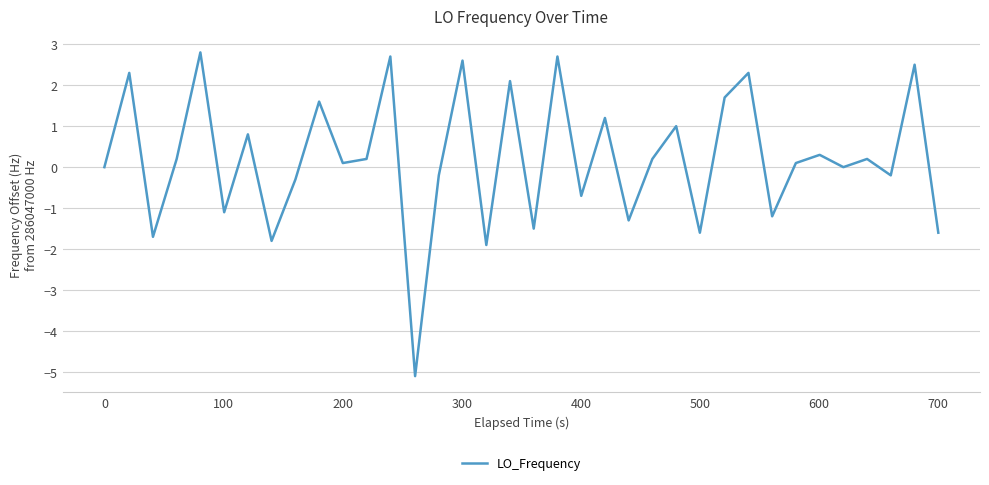

What is the greatest value displayed?

2.8